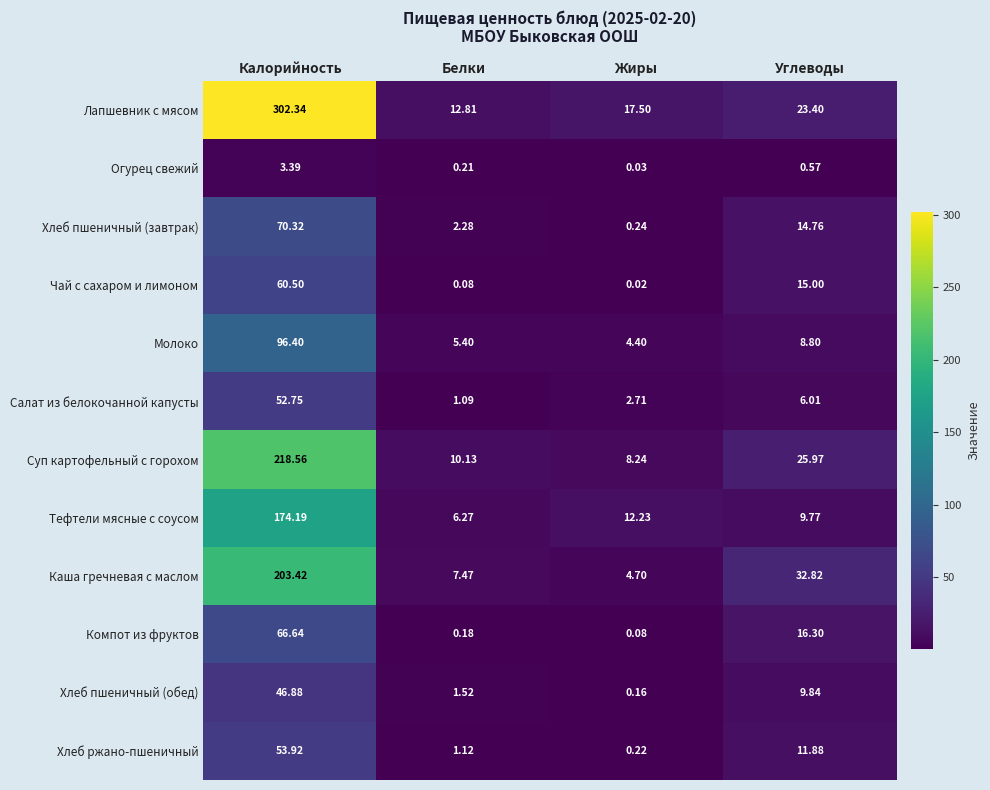

Where does the Компот из фруктов series first go above 16?

Калорийность